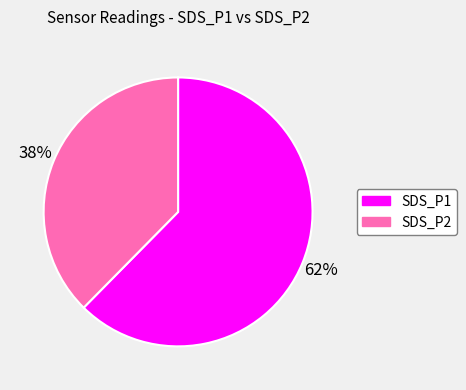

What is the ratio of the value at SDS_P2 to the value at SDS_P1?

0.6